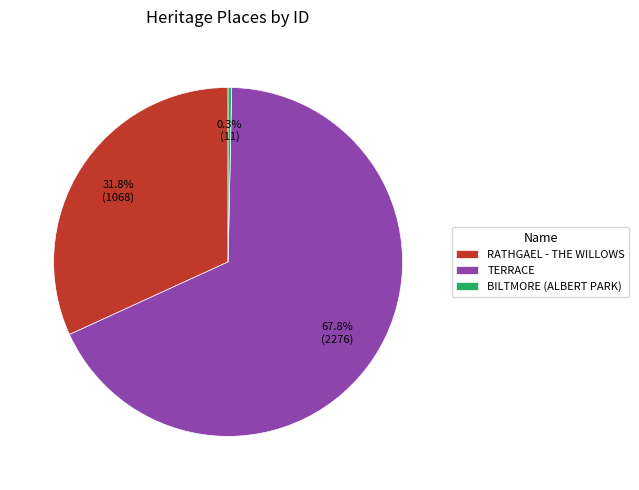

What is the ratio of the value at TERRACE to the value at RATHGAEL - THE WILLOWS?

2.1